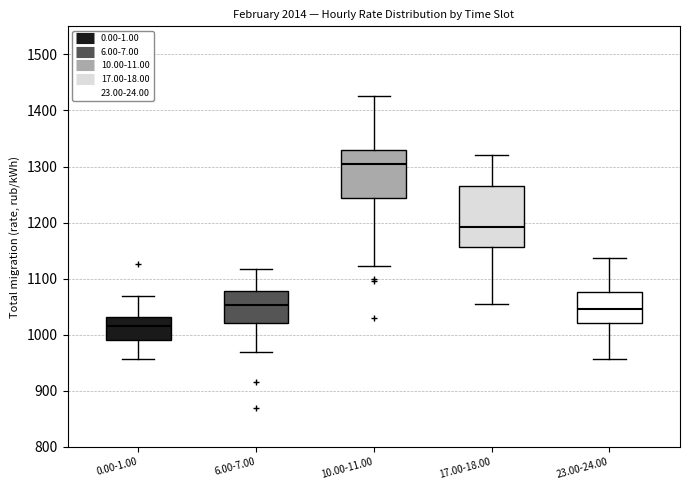

Which box is the tallest, from its lower edge to its upper edge?

17.00-18.00